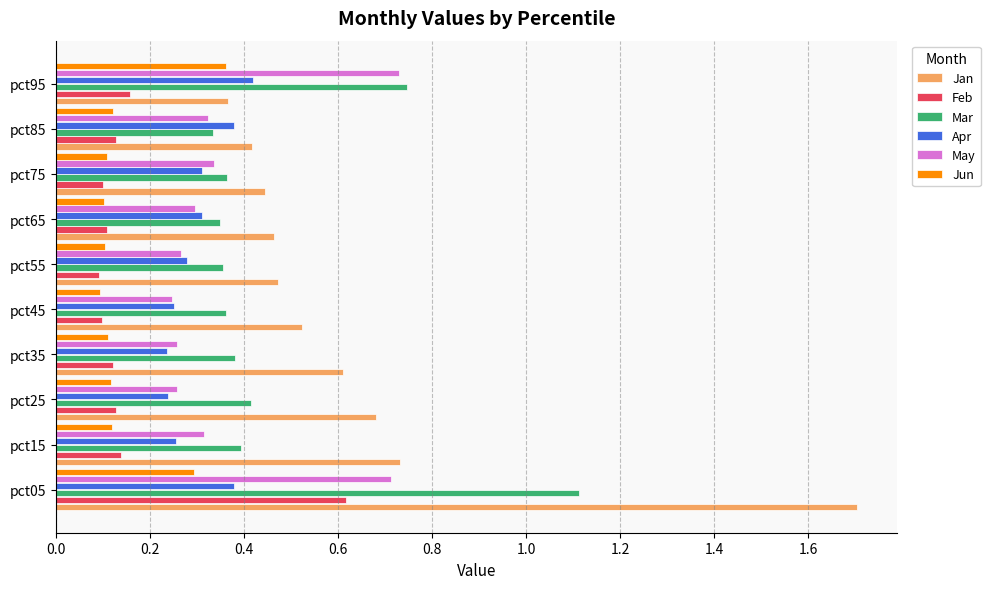

What is the sum of the Jan values at pct05 and pct25?

2.4